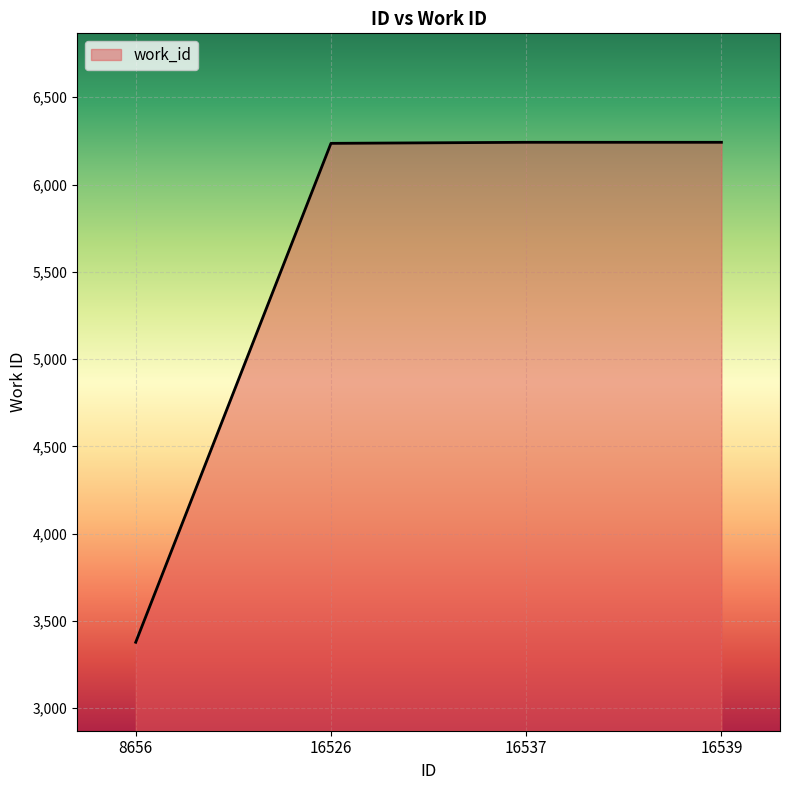

How many series are shown in this chart?

1